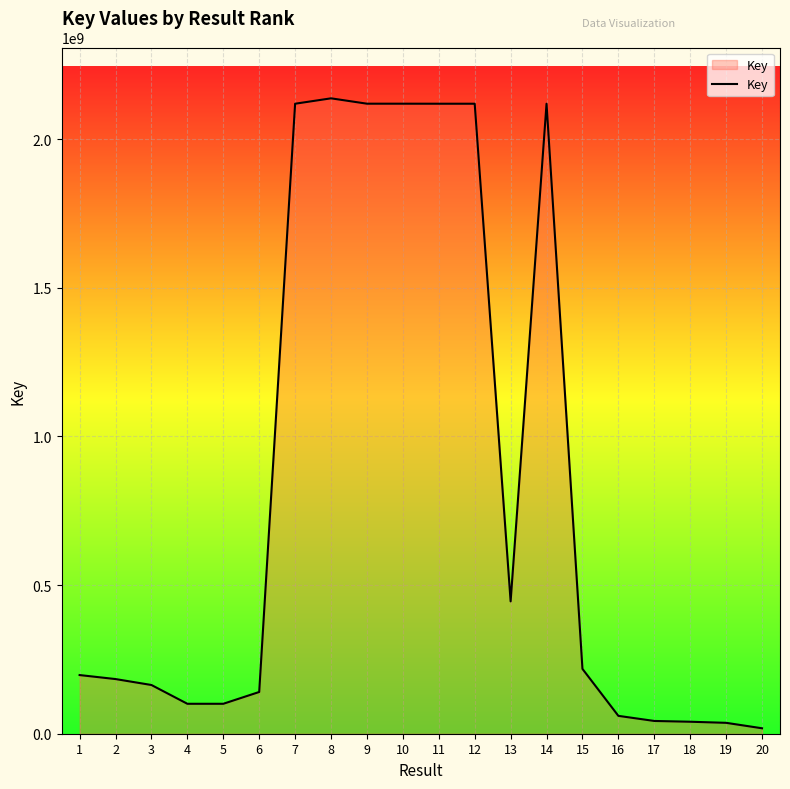

Is it true that the value at 1 is 306933967?

False